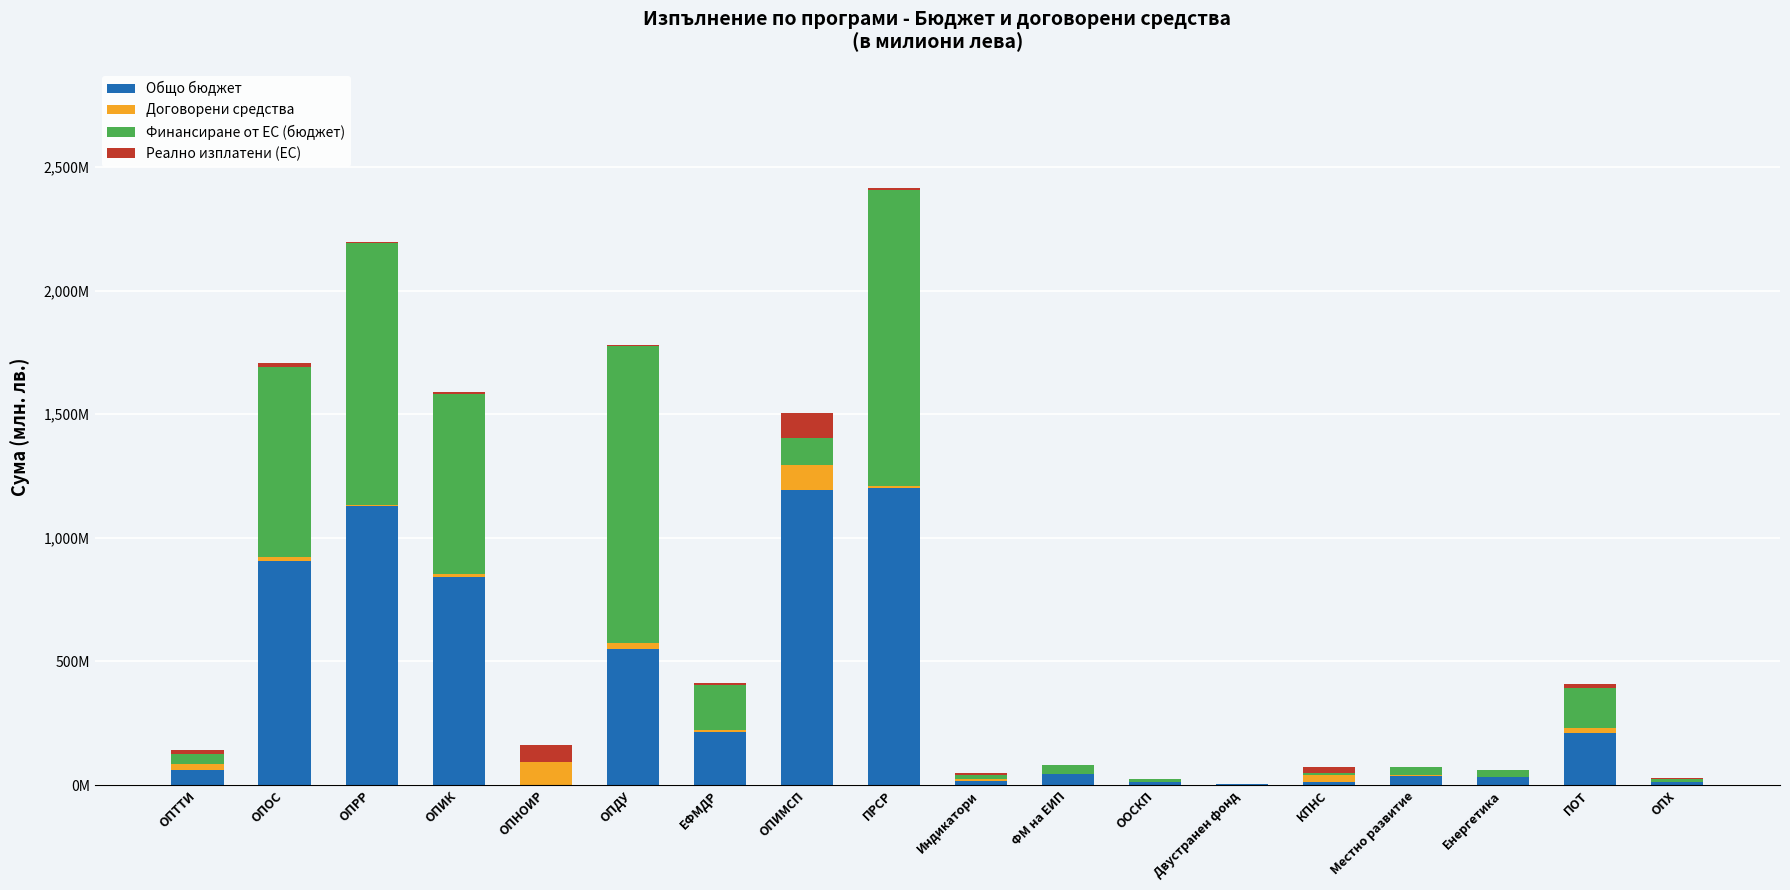

What is the label of the 17th bar from the left?

ПОТ